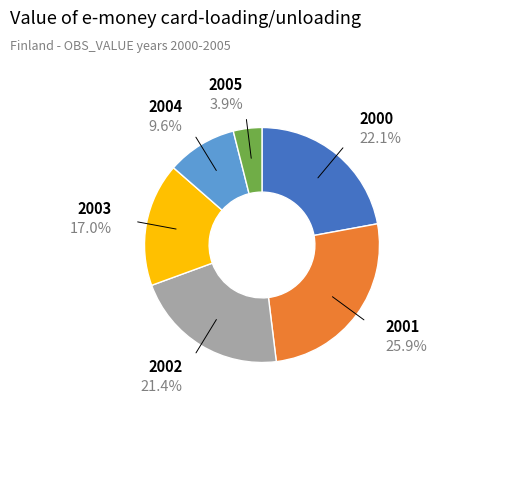

Is there a majority slice in this chart?

No